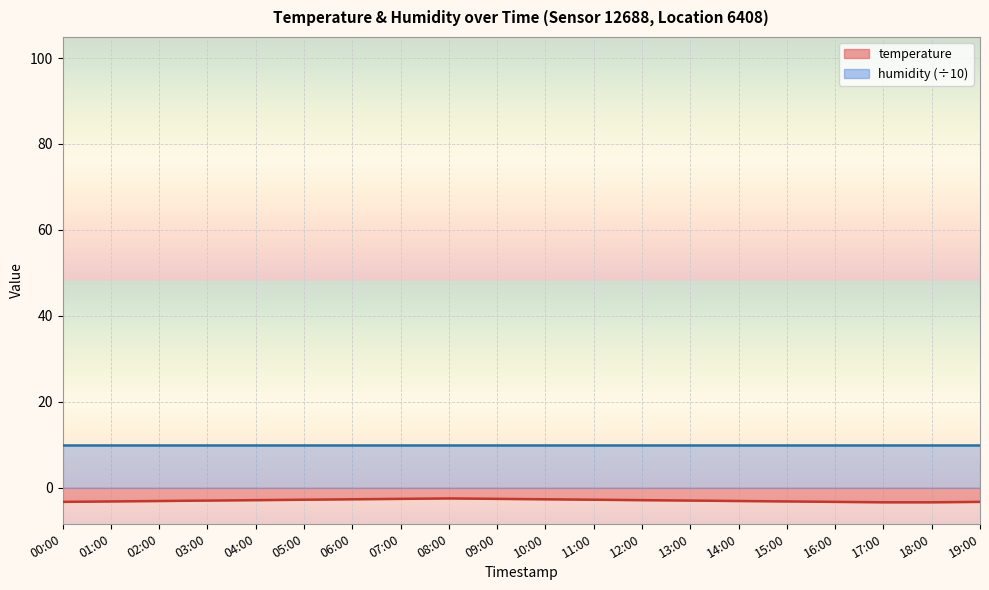

What value does the data have at 04:00?

-2.9